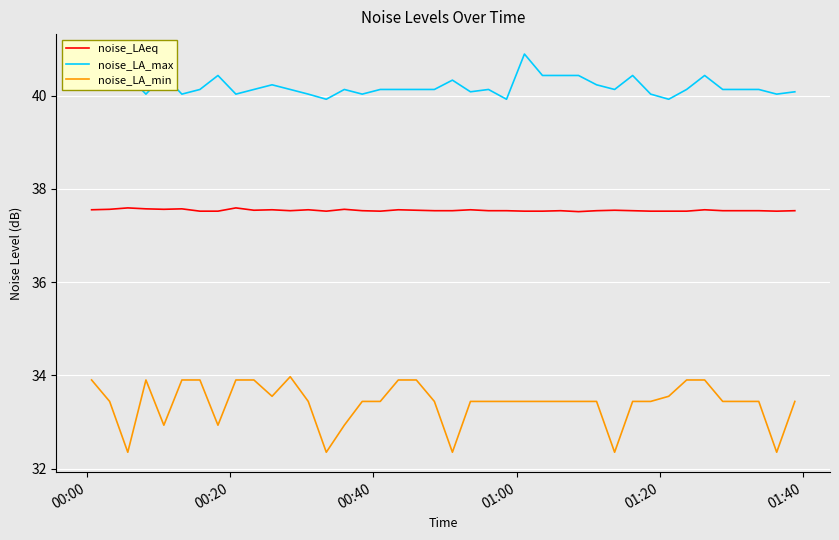

Rank the series by their maximum value, from lowest to highest.

noise_LA_min, noise_LAeq, noise_LA_max